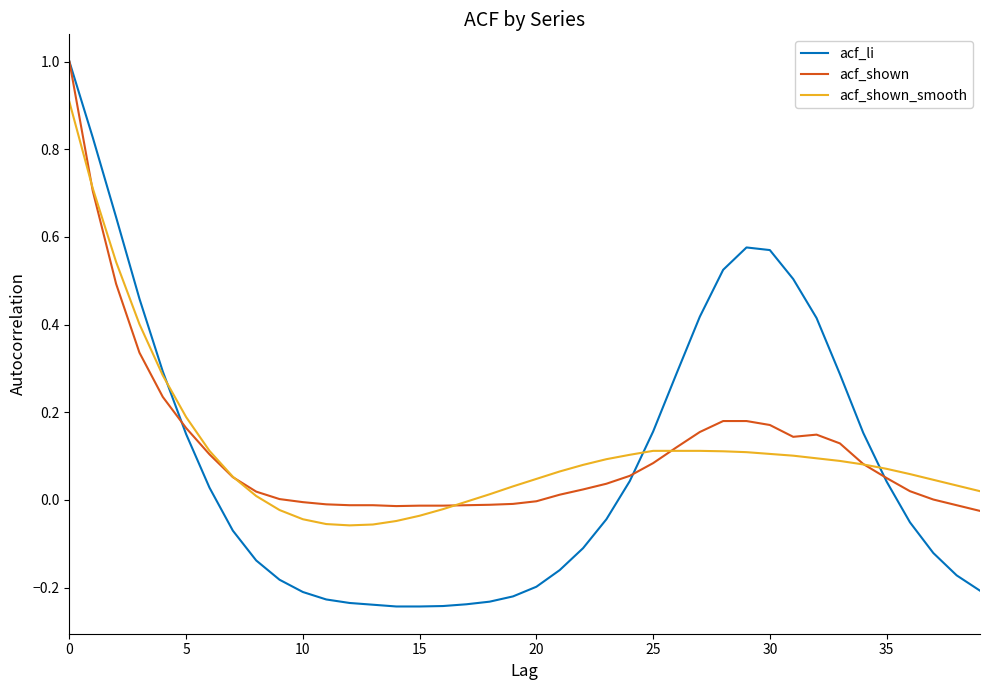

The acf_shown_smooth series shows 1.2 at 0. True or false?

False